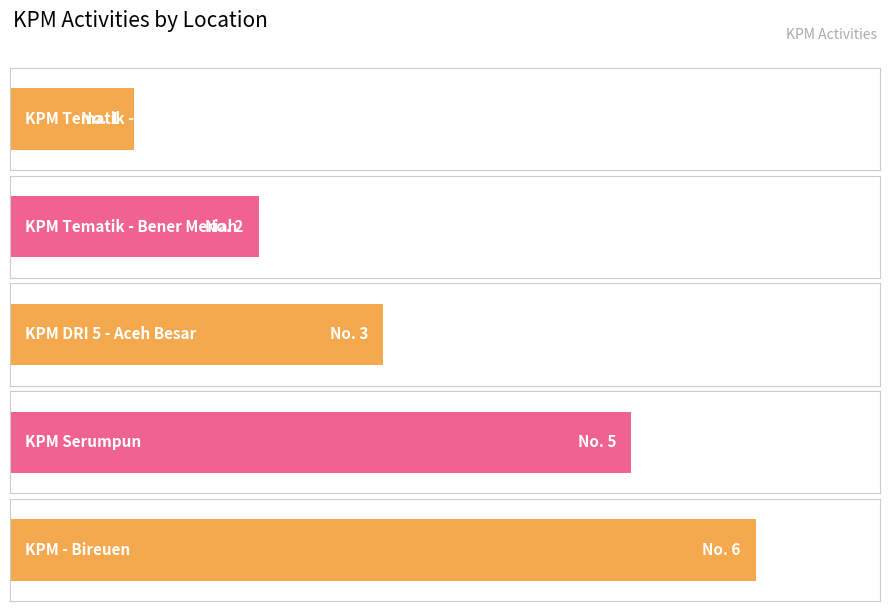

What is the sum of the values at KPM Serumpun and KPM Tematik - Bener Meriah?

7